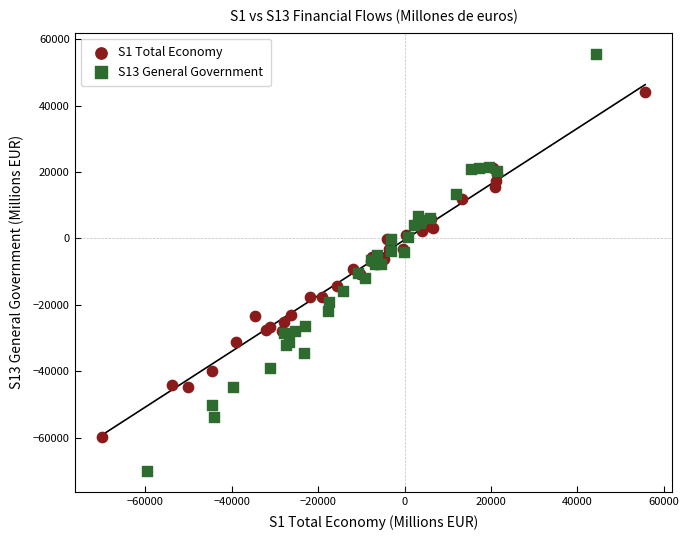

Which series has the largest Y range (max minus min)?

S13 General Government